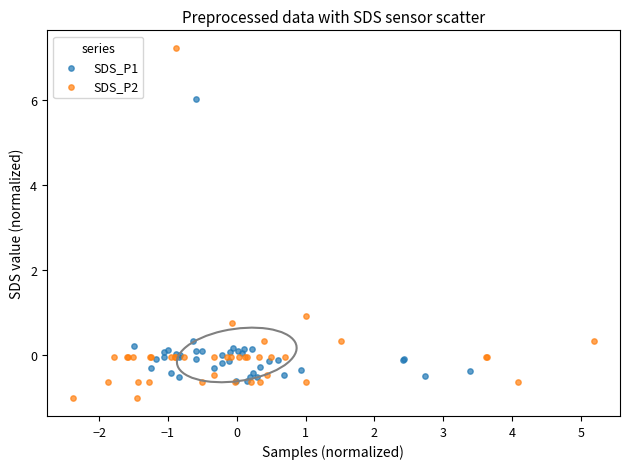

Which series has the largest Y range (max minus min)?

SDS_P2